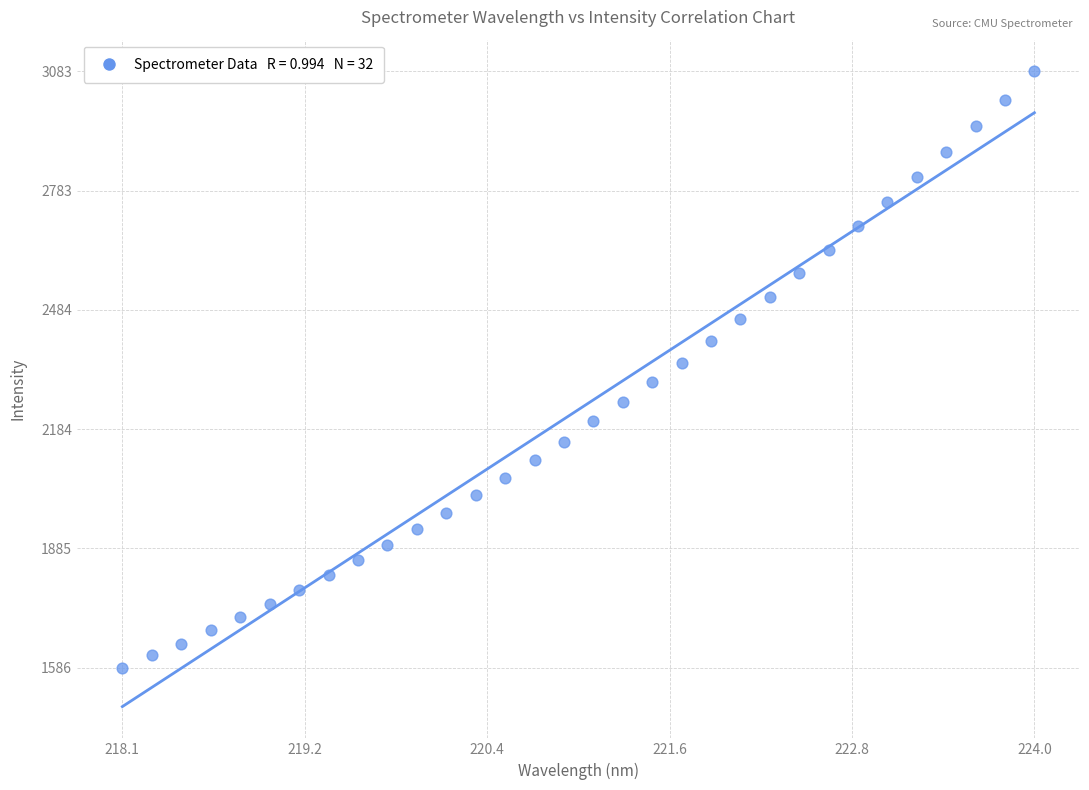

What is the range of X values (max minus min)?

5.9